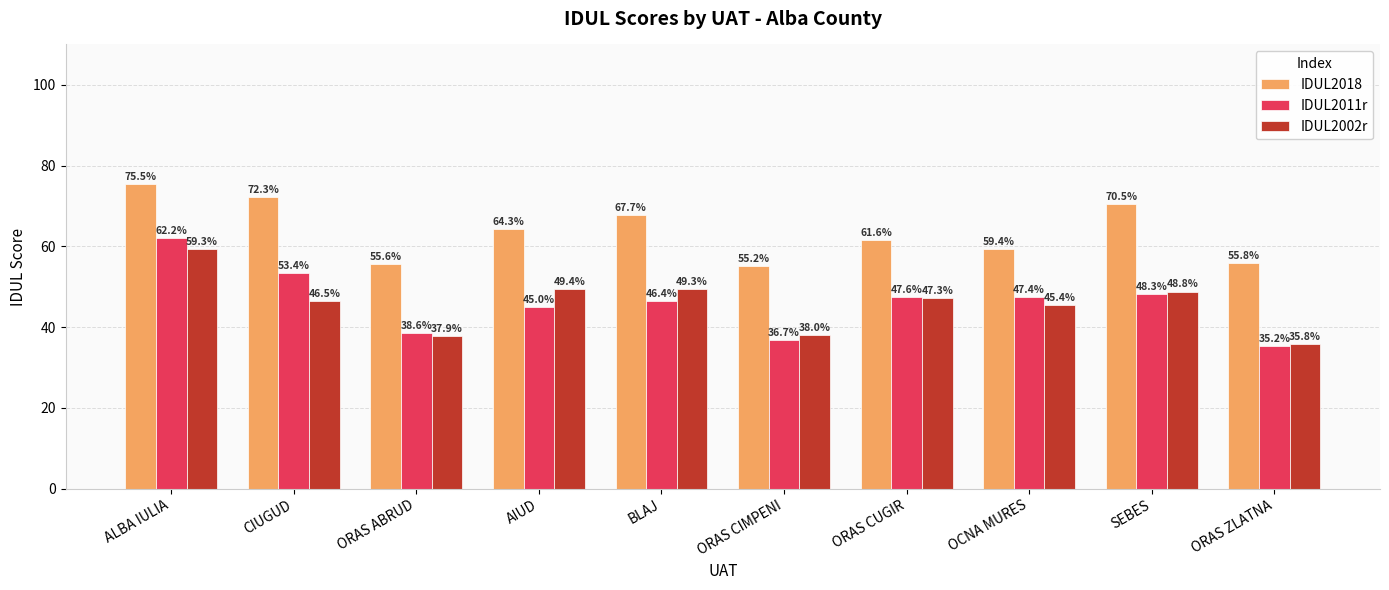

What is the difference between the maximum and minimum values in the IDUL2011r series?

26.9